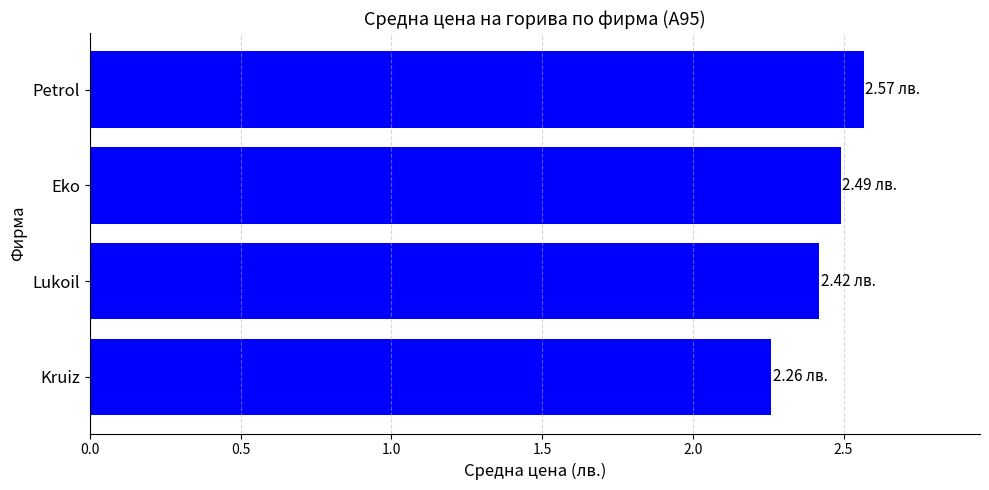

Where is the data nearest to the value 2?

Kruiz